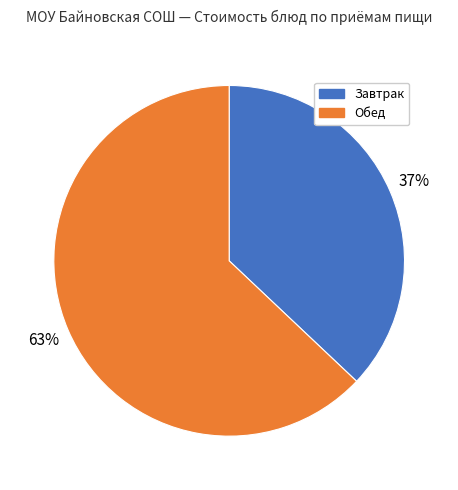

Rank the categories by value from lowest to highest.

Завтрак, Обед